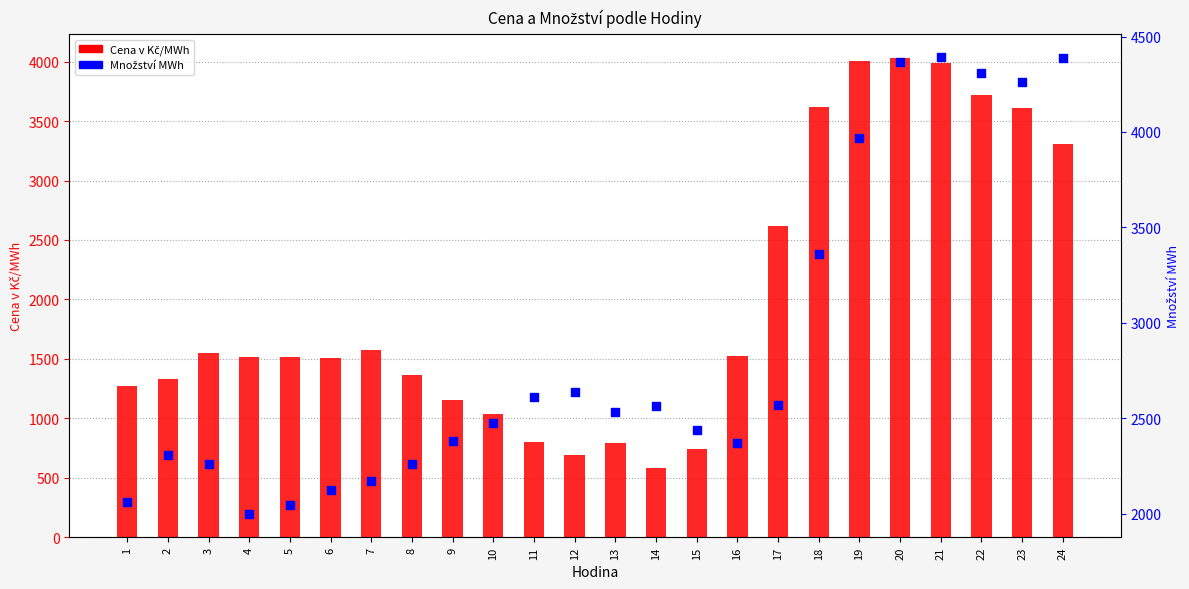

What are all the series names shown in the legend?

Cena v Kč/MWh, Množství MWh